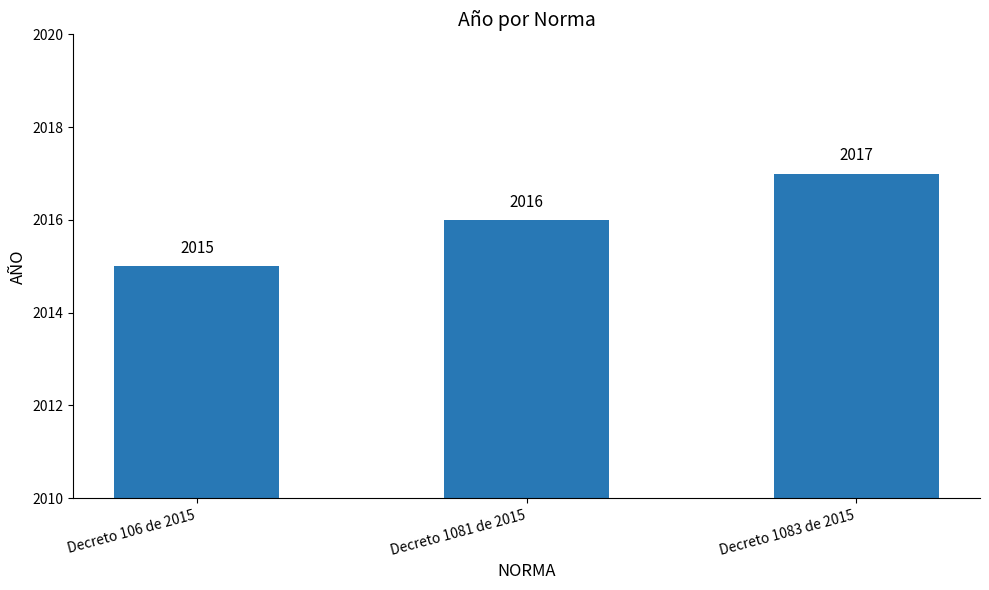

What position from the left is Decreto 106 de 2015?

1